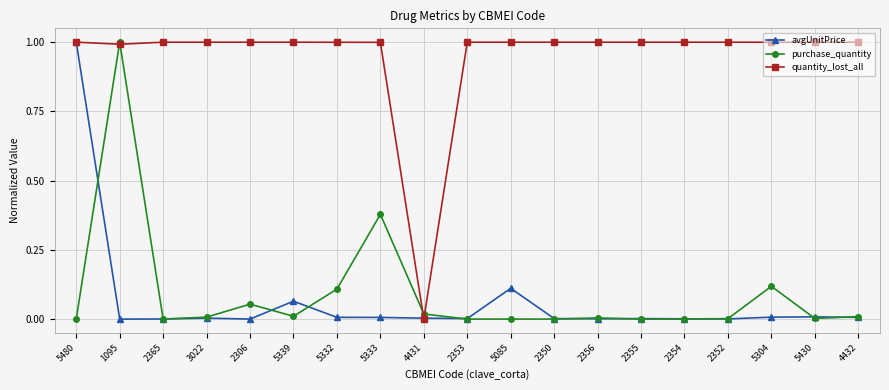

True or false: avgUnitPrice has more than 0 points higher than both neighbors.

True